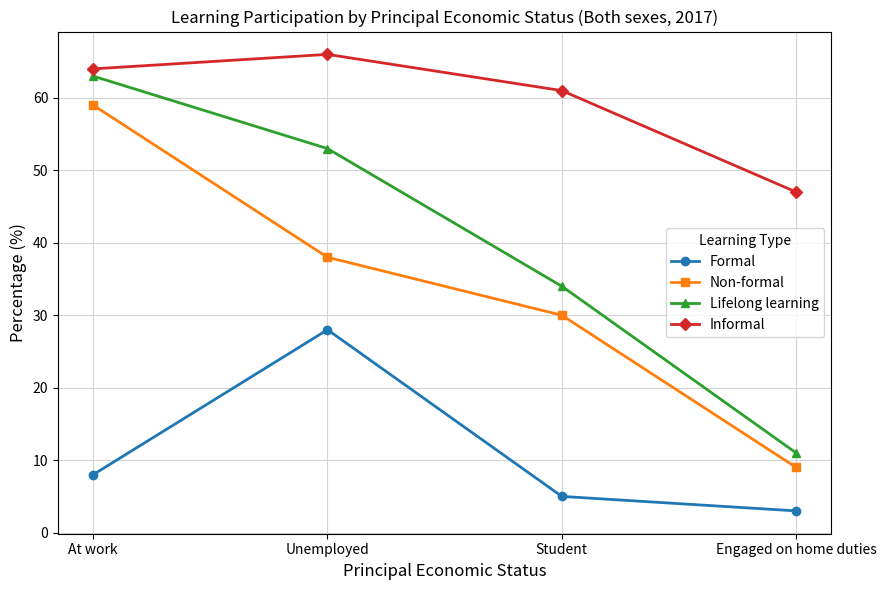

Count the number of categories in the chart.

4